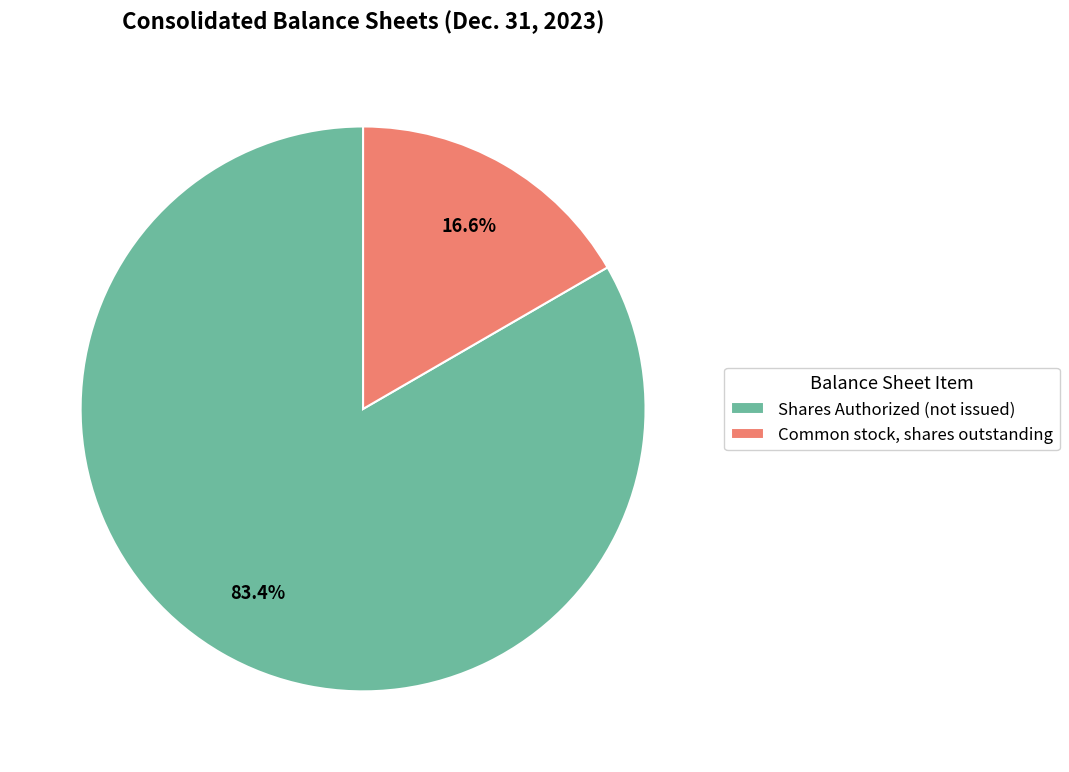

Which slice represents more than half of the pie?

Shares Authorized (not issued)